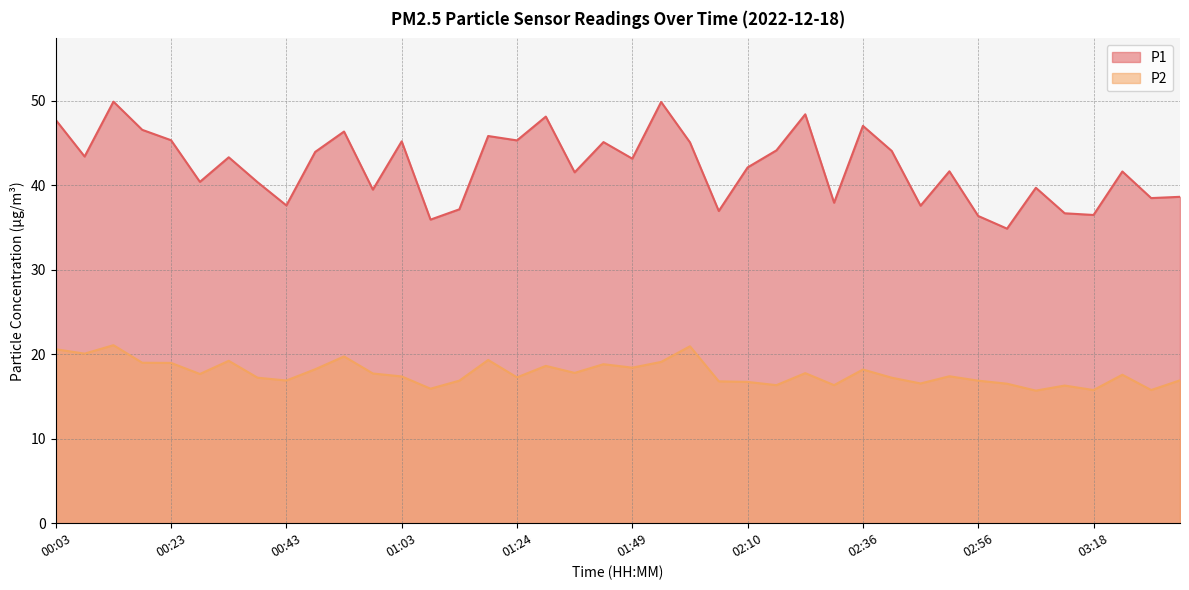

What is the label of the 18th point from the right?

02:00